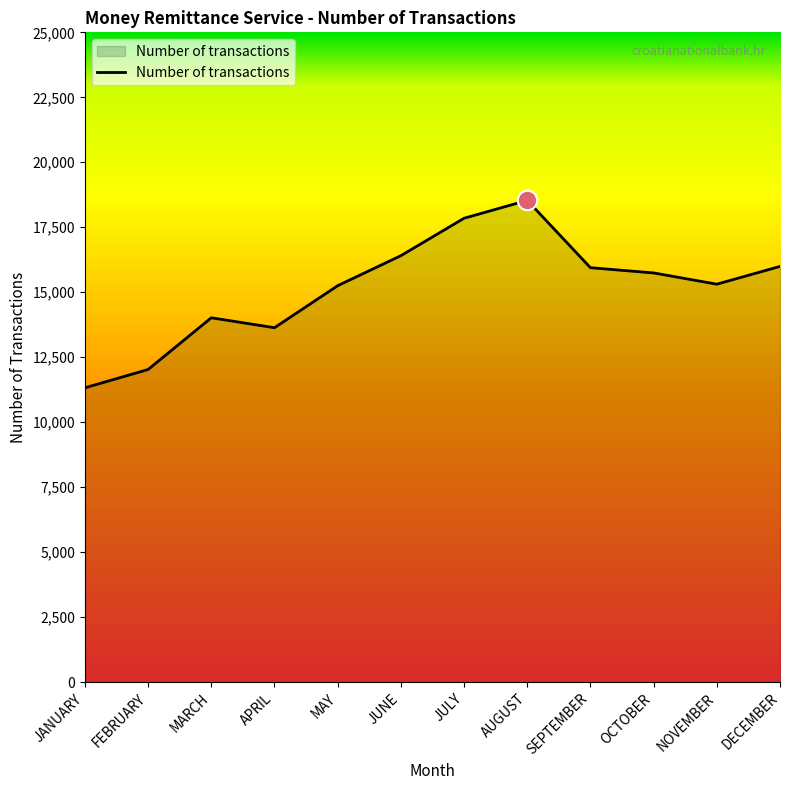

What is the difference between the values at MARCH and DECEMBER?

1976